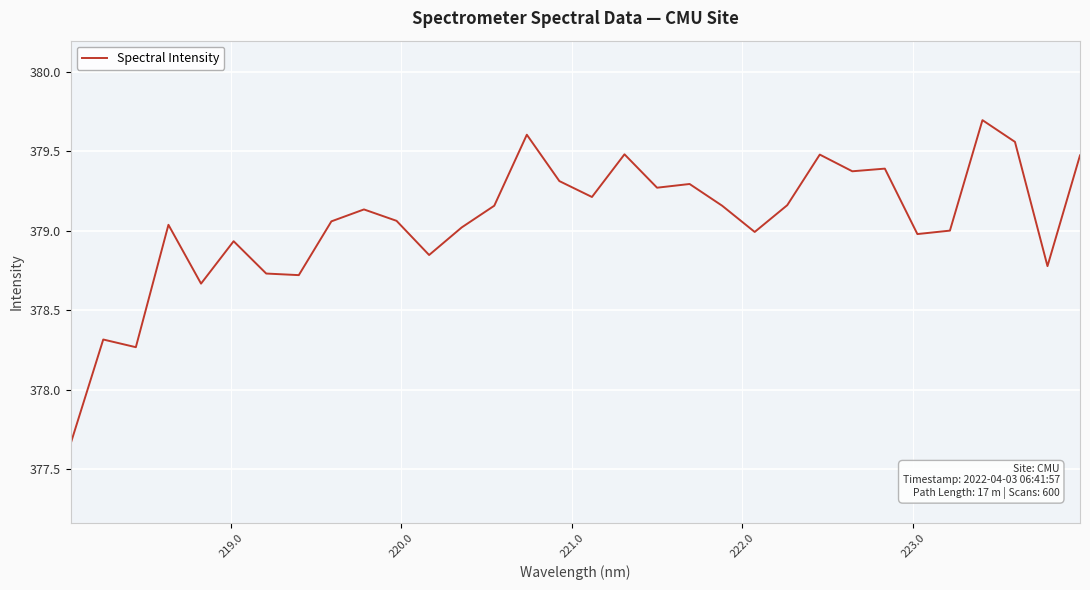

What is the maximum value shown in the chart?

379.7